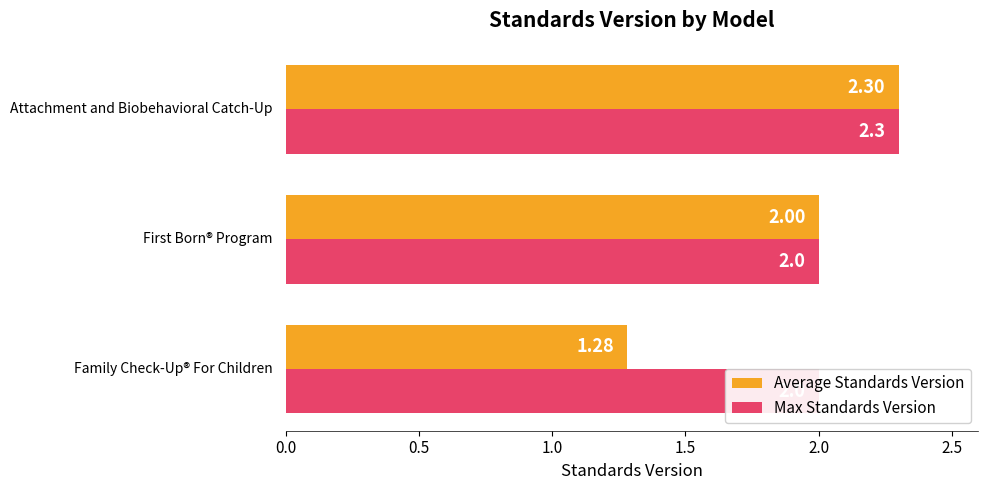

Reading right to left, extract all data points from this chart.

Average Standards Version: 1.0=2.3	0.5=2.0	0.0=1.3
Max Standards Version: 1.0=2.3	0.5=2.0	0.0=2.0